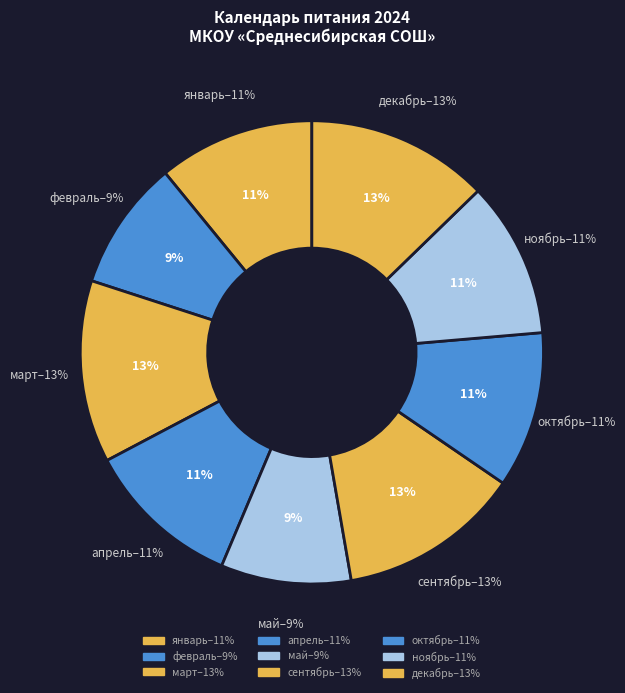

Does any single category account for the majority?

No